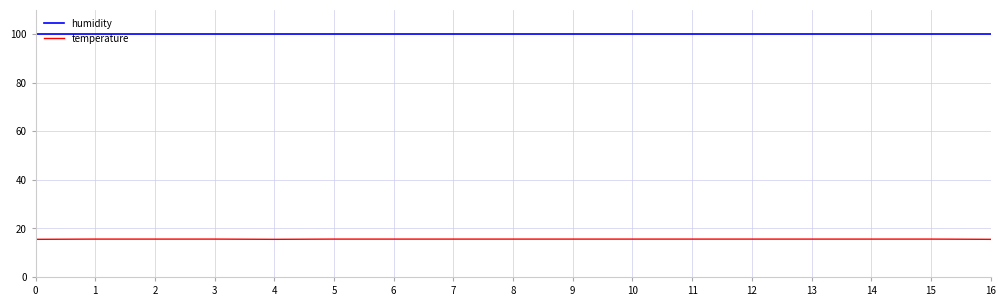

The humidity series shows 99.9 at 7. True or false?

True